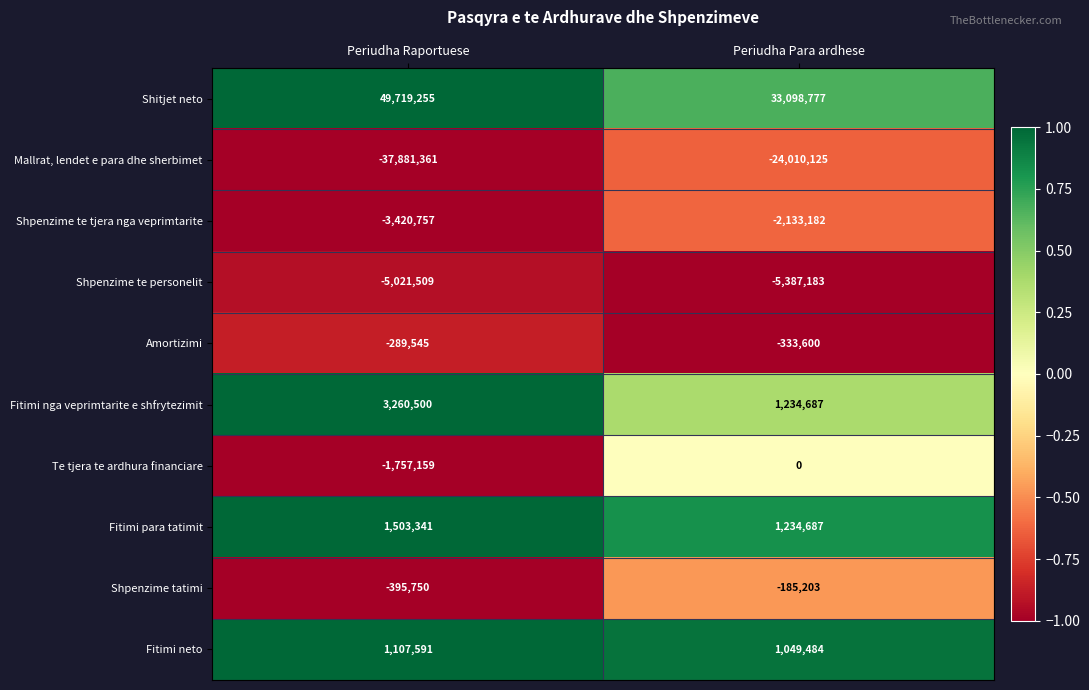

What is the average value of the Shitjet neto series?

41409016